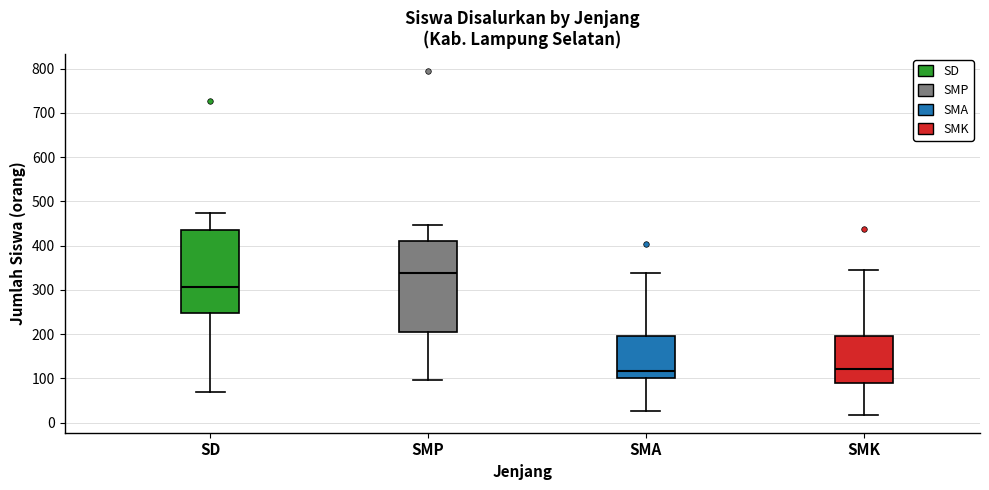

Where does the lower whisker of the box for SMA end on the y-axis? The values are not printed on the chart, so give them approximately, as read against the axis.

30